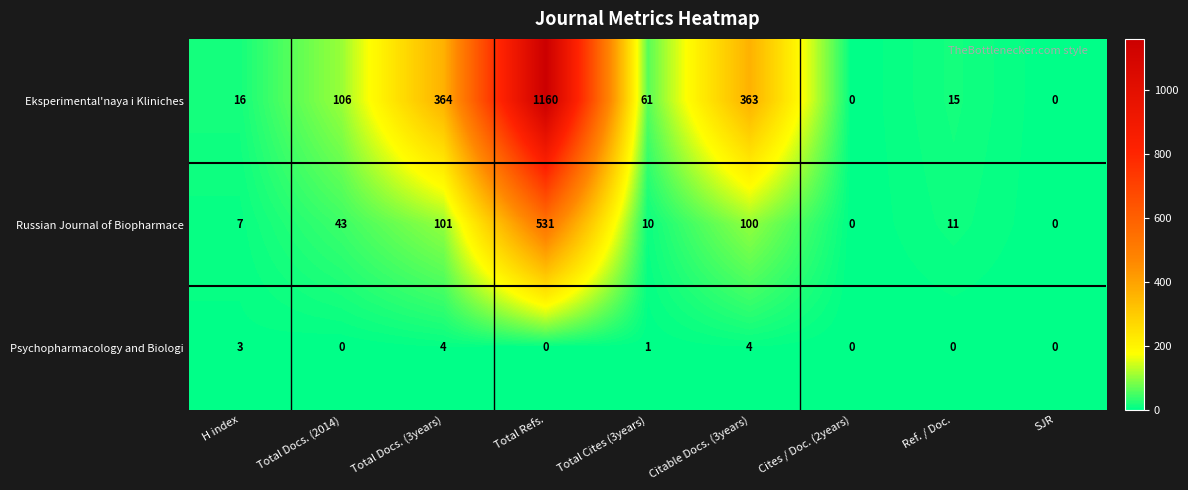

What is the difference between the second highest and second lowest values in the Eksperimental'naya i Kliniches series?

364